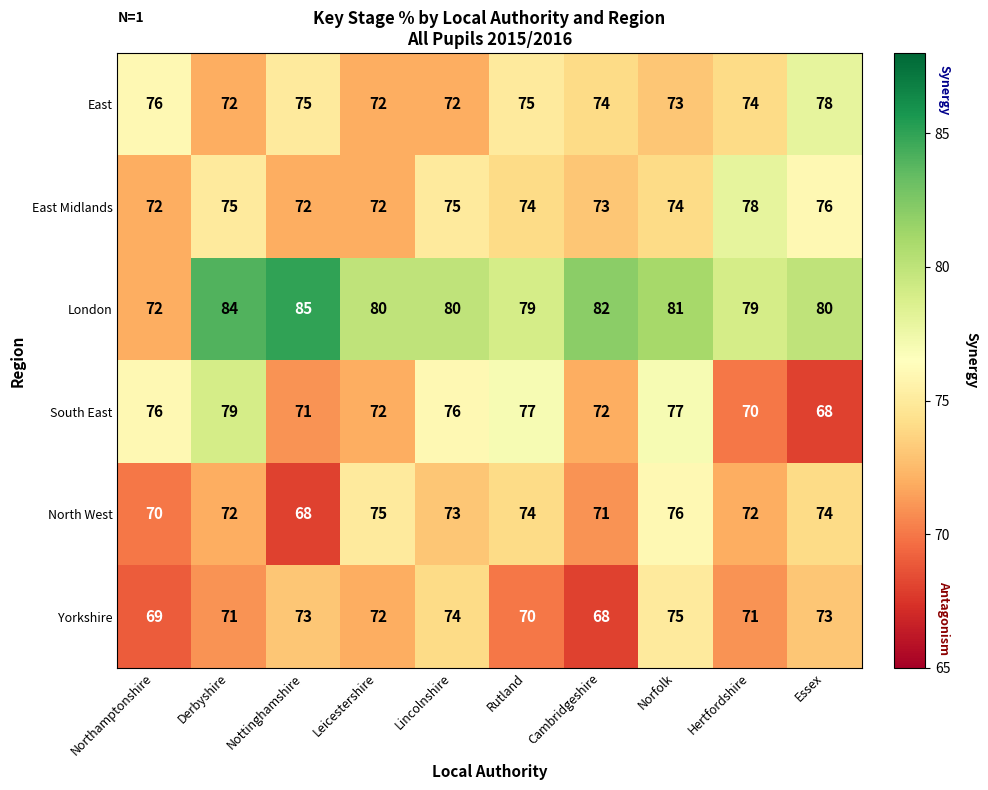

What is the total value across all series at Nottinghamshire?

444